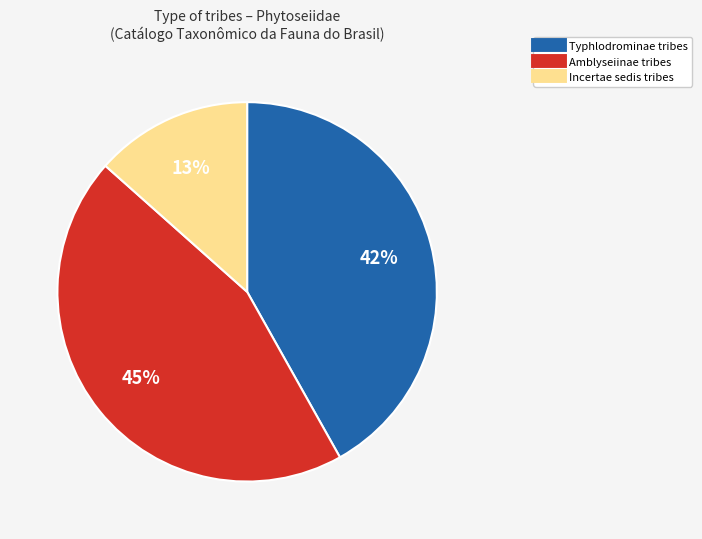

Is there a majority slice in this chart?

No